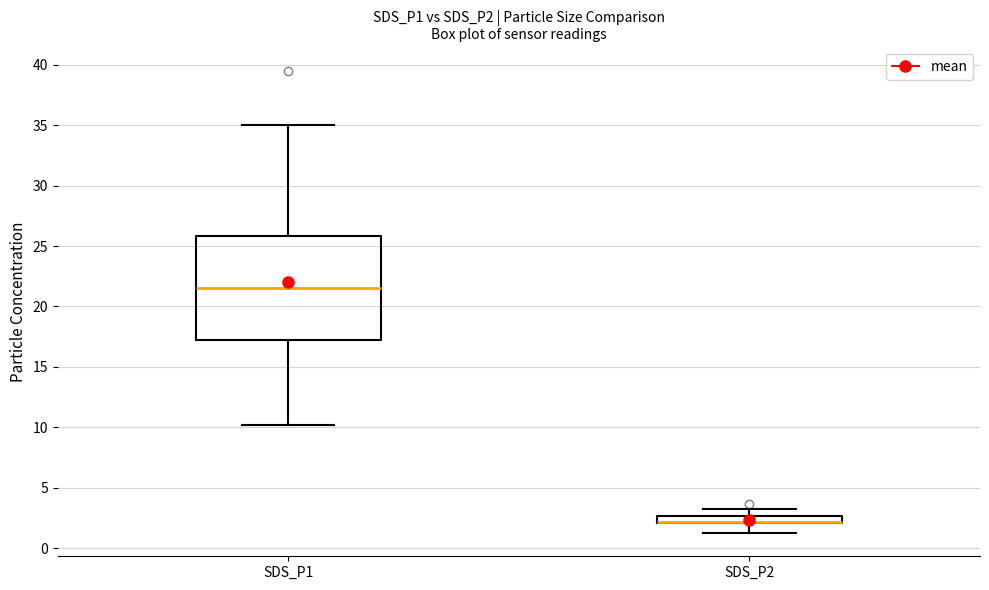

Where does the upper whisker of the box for SDS_P2 end on the y-axis? The values are not printed on the chart, so give them approximately, as read against the axis.

3.0